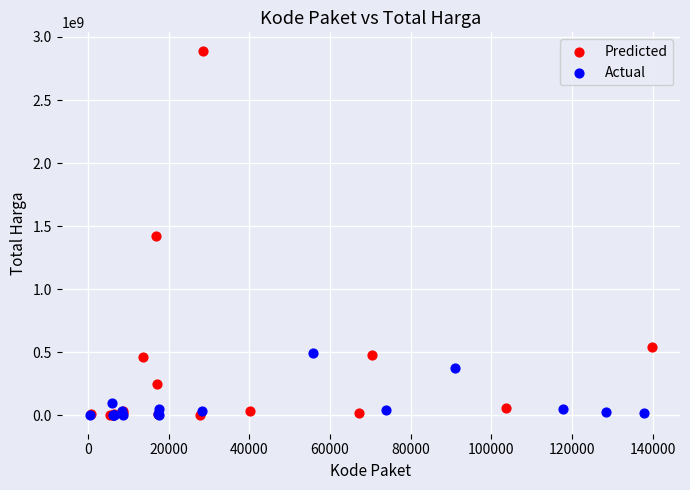

Which series contains the highest Y value?

Predicted